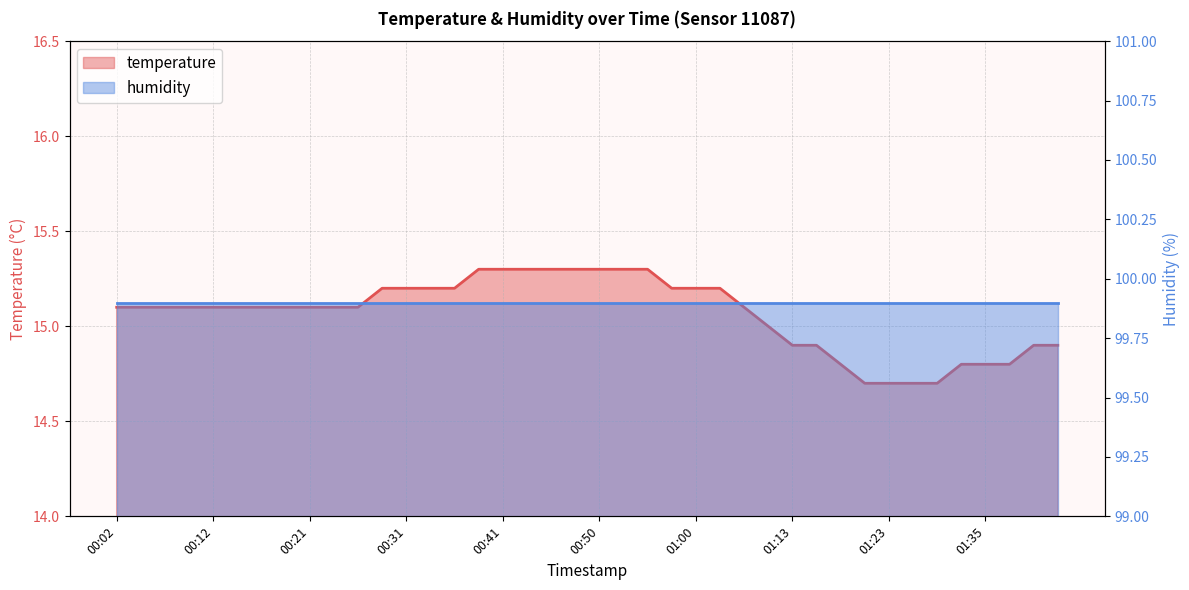

What is the difference between the second highest and minimum values?

0.6